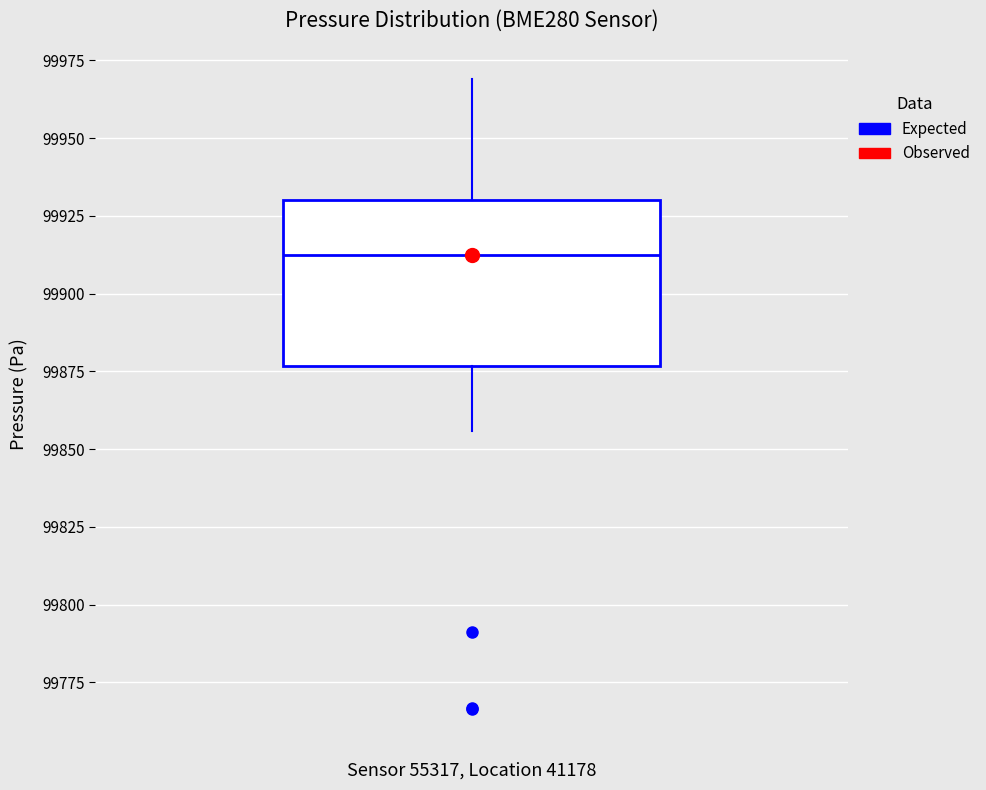

Read this box plot against the y-axis: the position of the median line, the range covered by the box, and the ends of both whiskers. The values are not printed on the chart, so give them approximately, as read against the axis.

median 99915, box 99875 to 99930, whiskers 99855 to 99970